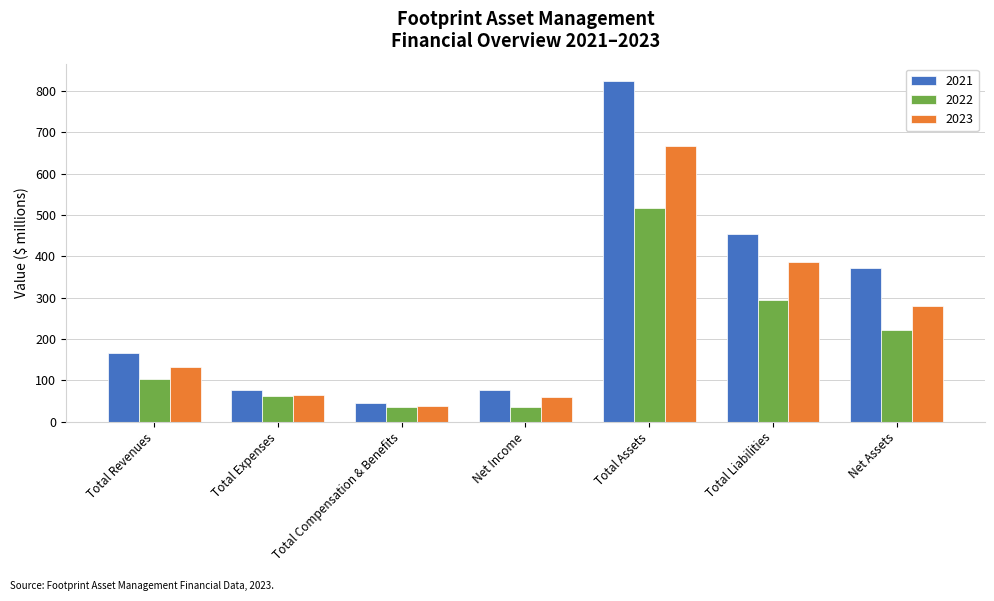

The 2022 series shows 35.7 at Net Income. True or false?

True